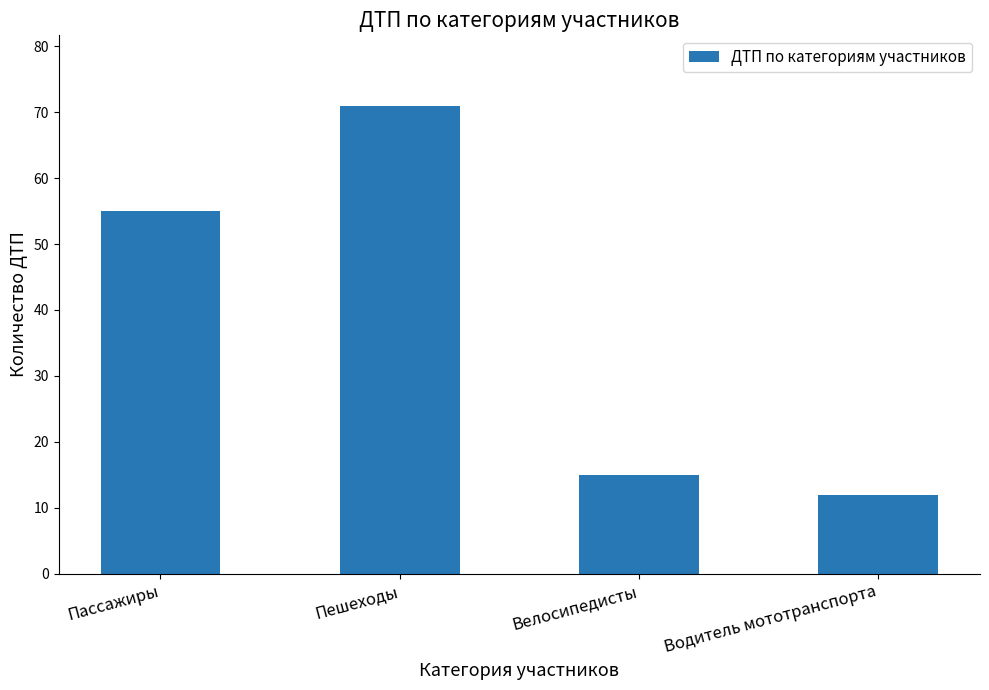

What is the difference between the values at Велосипедисты and Пешеходы?

56